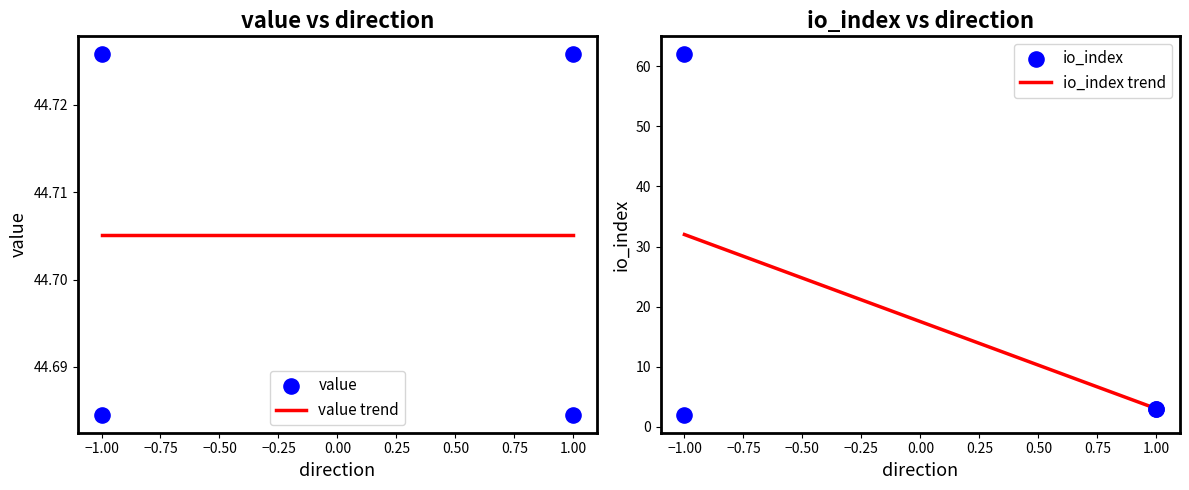

Which series contains the highest Y value?

io_index